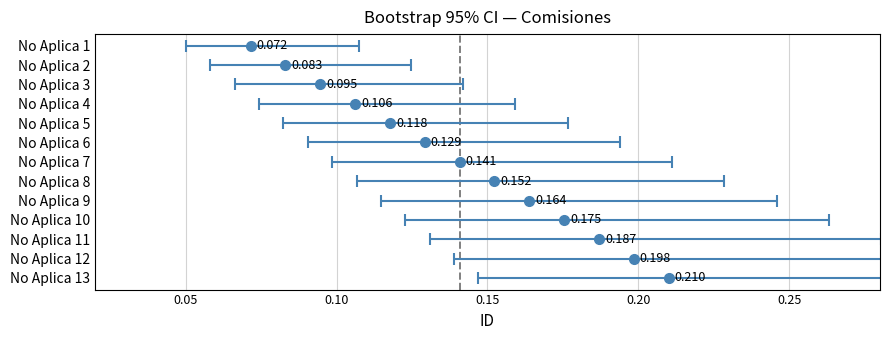

The value at No Aplica 13 is 22. True or false?

False